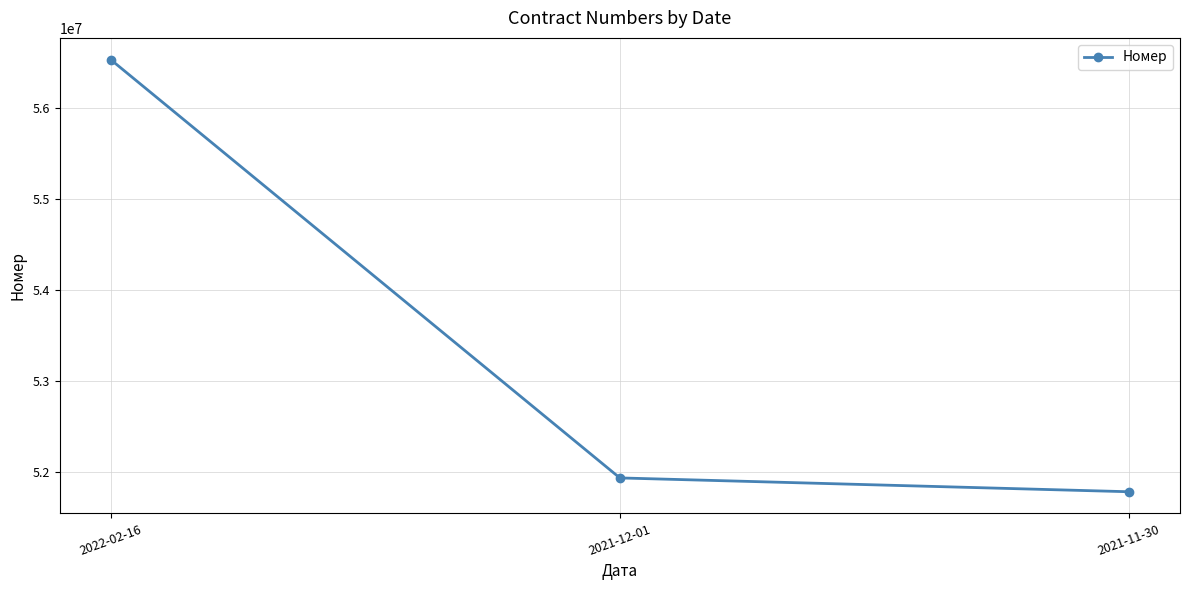

Reading right to left, what are all the values shown in this chart?

51781679	51933518	56529162